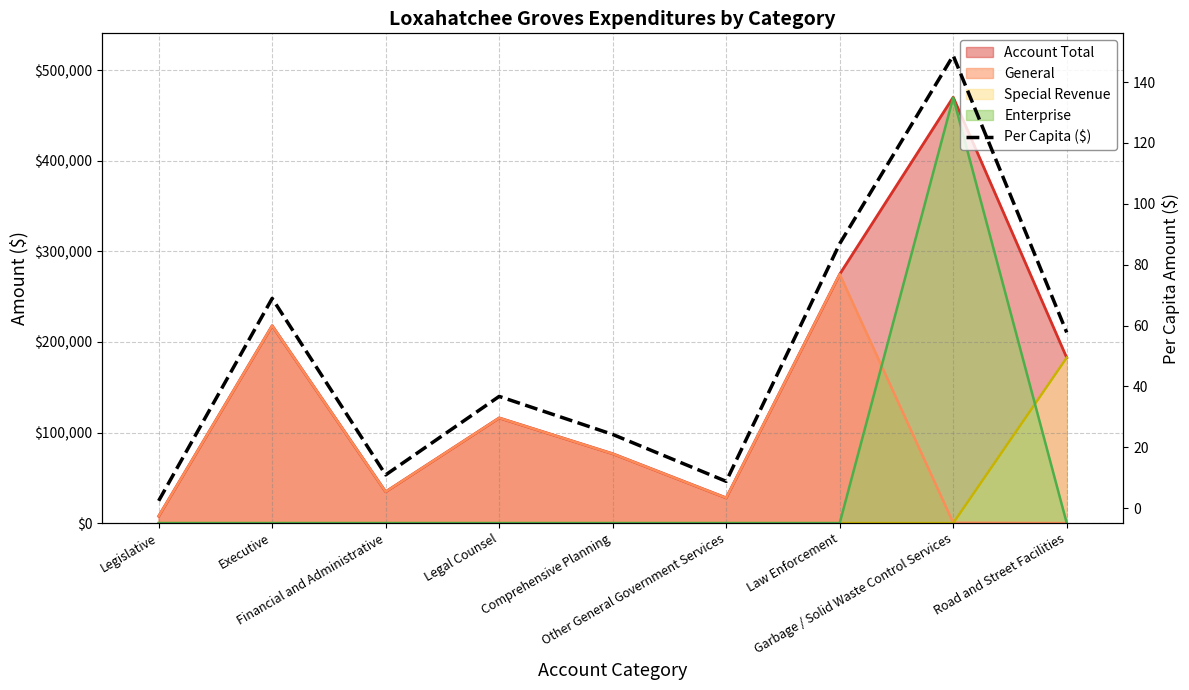

Is it true that the value at Road and Street Facilities is 57.7?

True